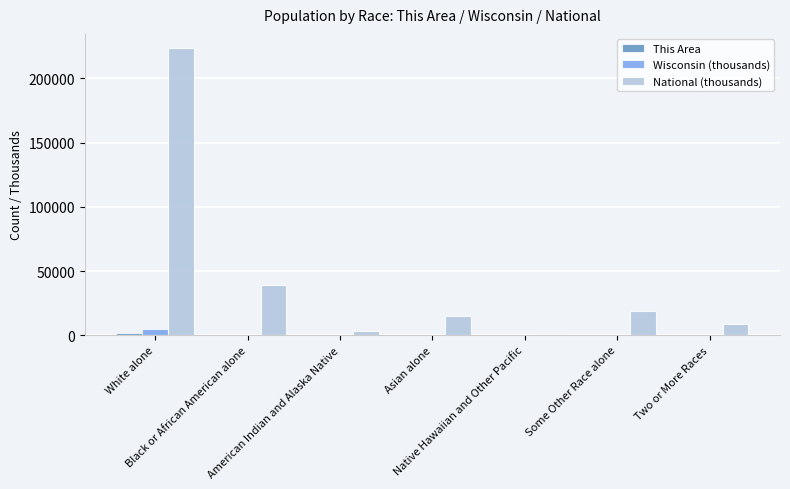

Which series has the largest total across all categories?

National (thousands)